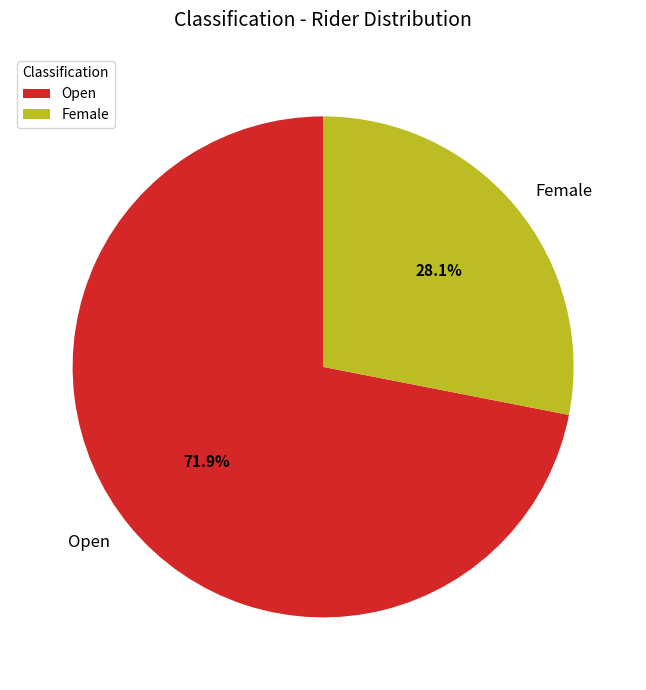

What portion of the pie excludes Female?

71.9%